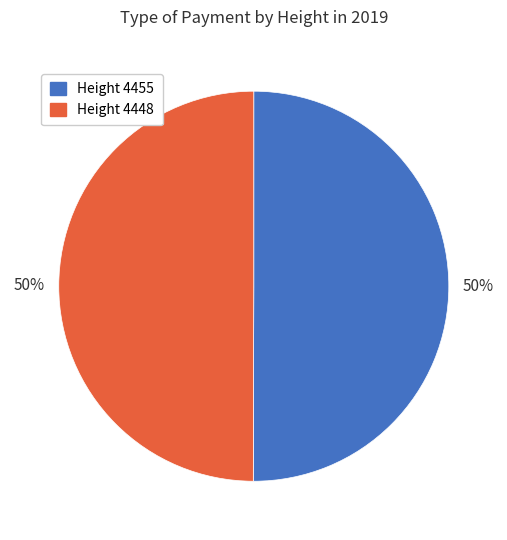

How many segments does this pie chart have?

2